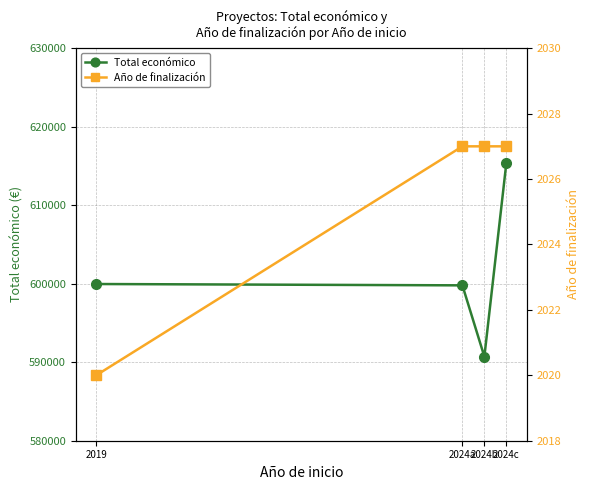

True or false: Año de finalización and Total económico intersect in this chart.

False